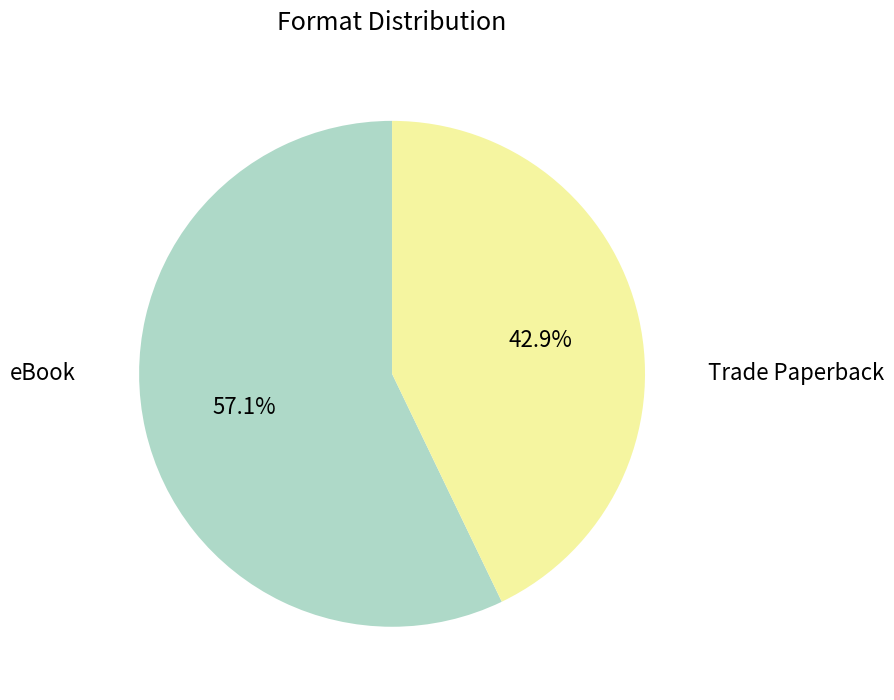

To the nearest percent, what percentage of the pie is eBook?

57%